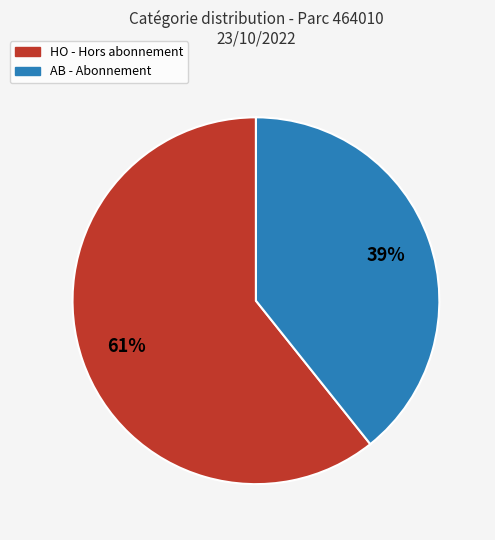

Rank the categories by value from highest to lowest.

HO, AB